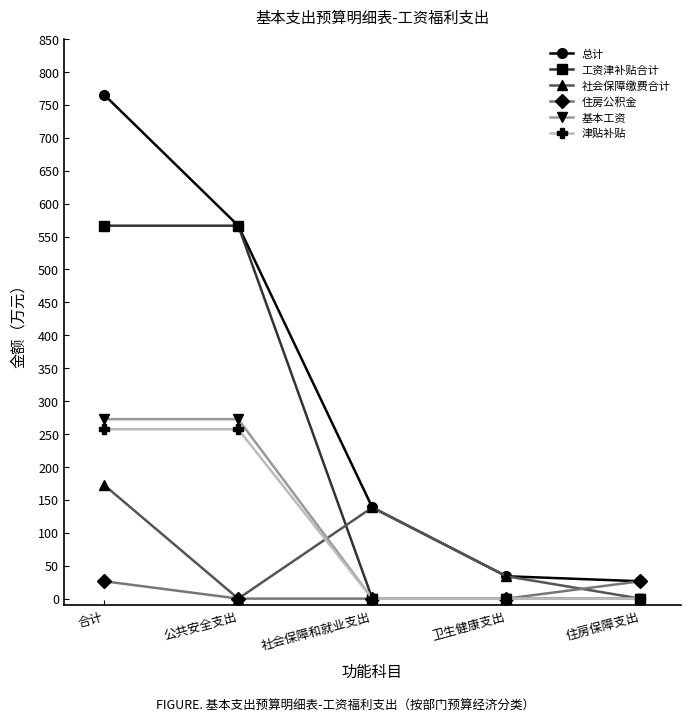

Where does the 社会保障缴费合计 series first go above 34?

合计